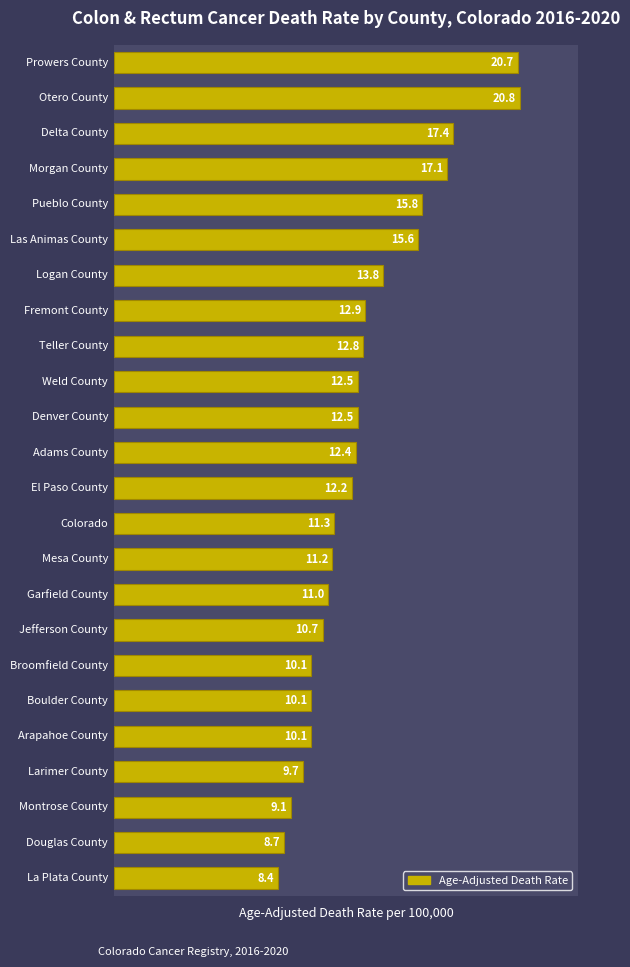

What is the sum of all values?

306.9